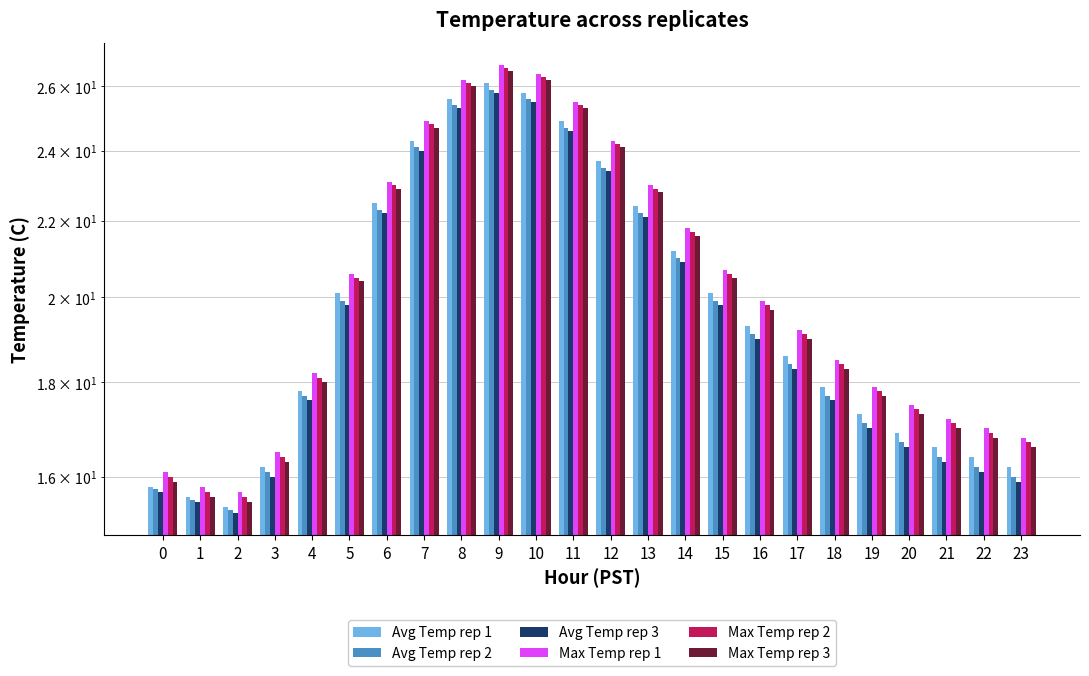

Does the chart contain stacked bars?

No